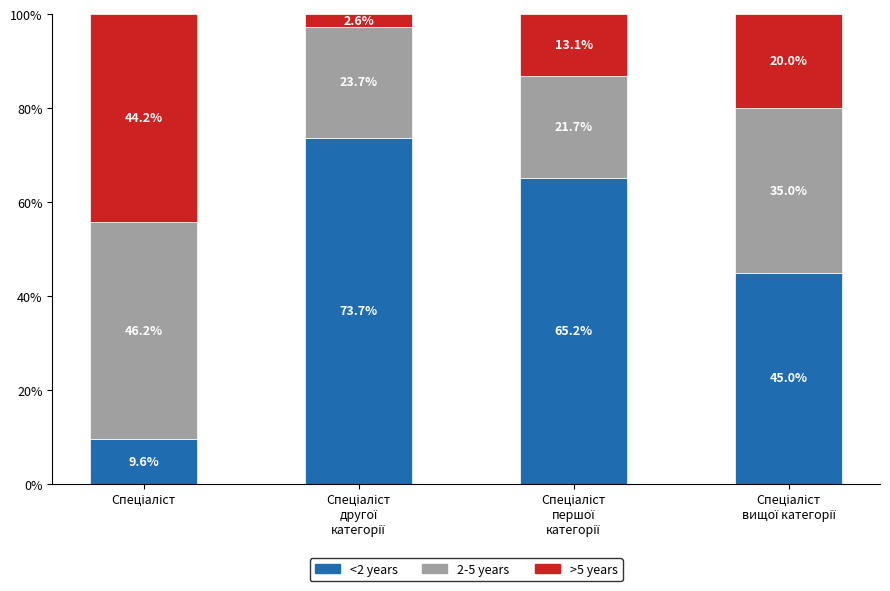

What is the lowest value of the <2 years series?

9.6